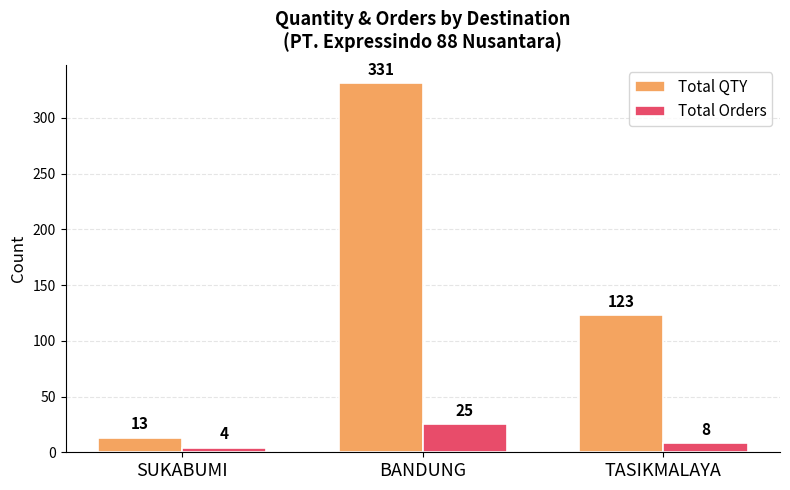

At how many categories does at least one series exceed 227?

1